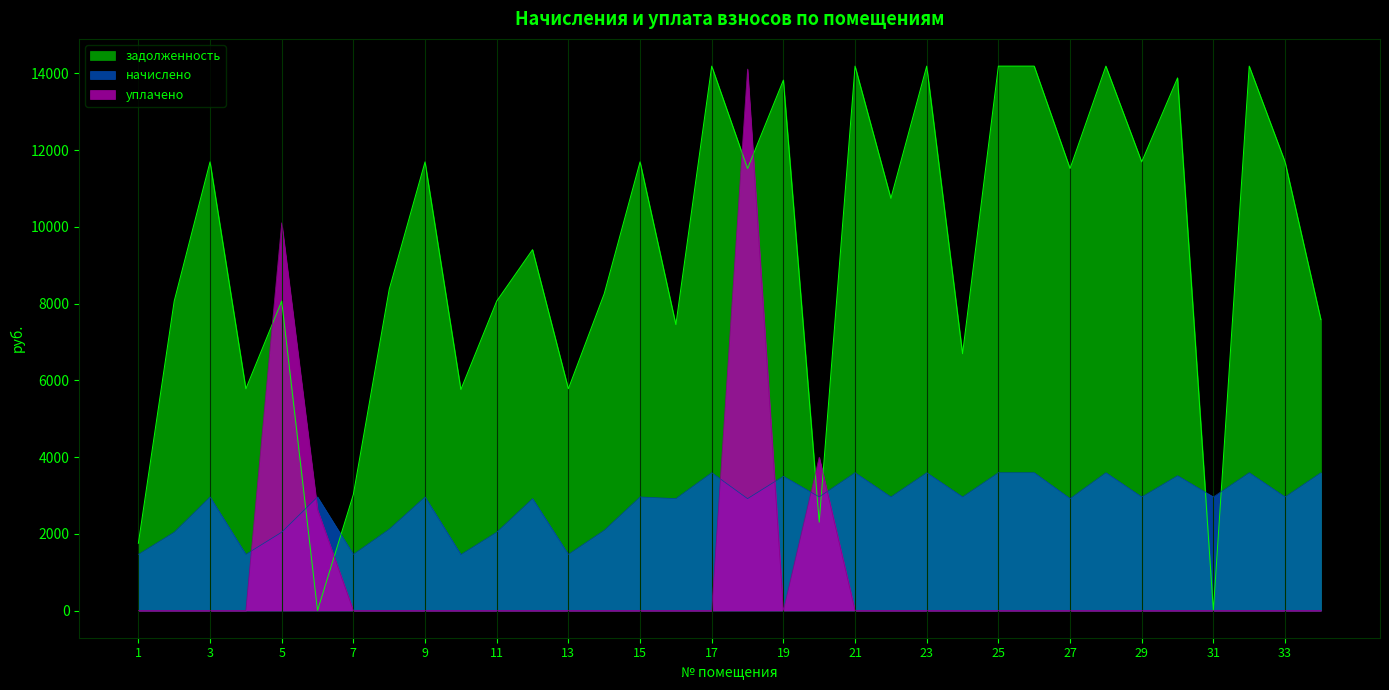

Is the value of уплачено at 34 greater than the value of задолженность at 9?

No